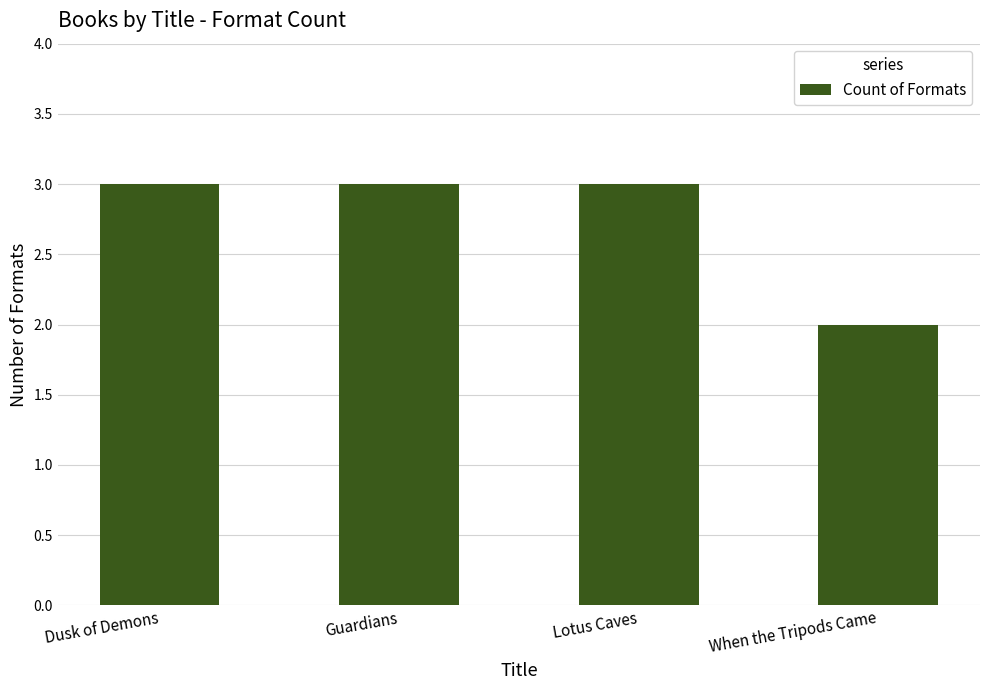

True or false: the data shows 3 at Guardians.

True